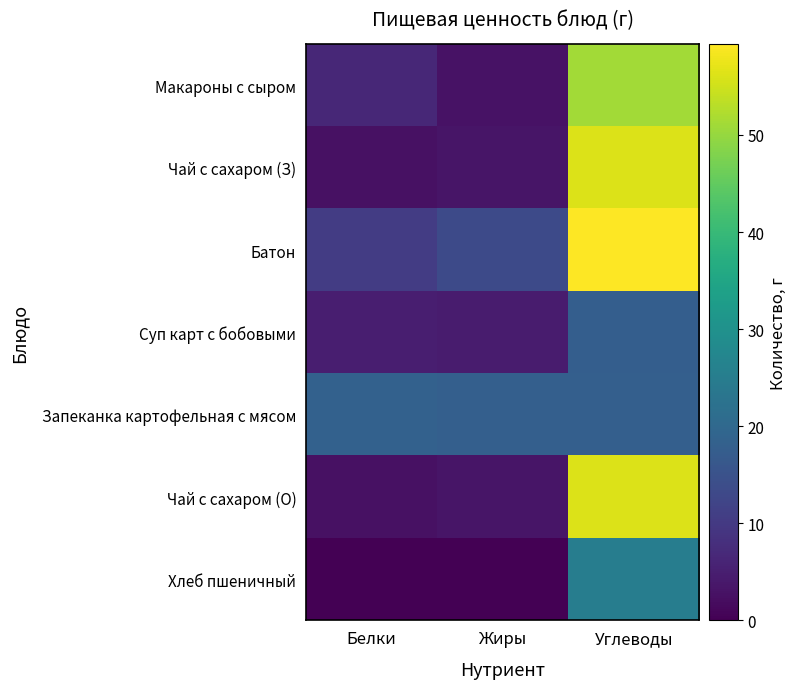

Rank the series at Жиры from lowest to highest value.

Хлеб пшеничный, Макароны с сыром, Чай с сахаром (З), Чай с сахаром (О), Суп карт с бобовыми, Батон, Запеканка картофельная с мясом